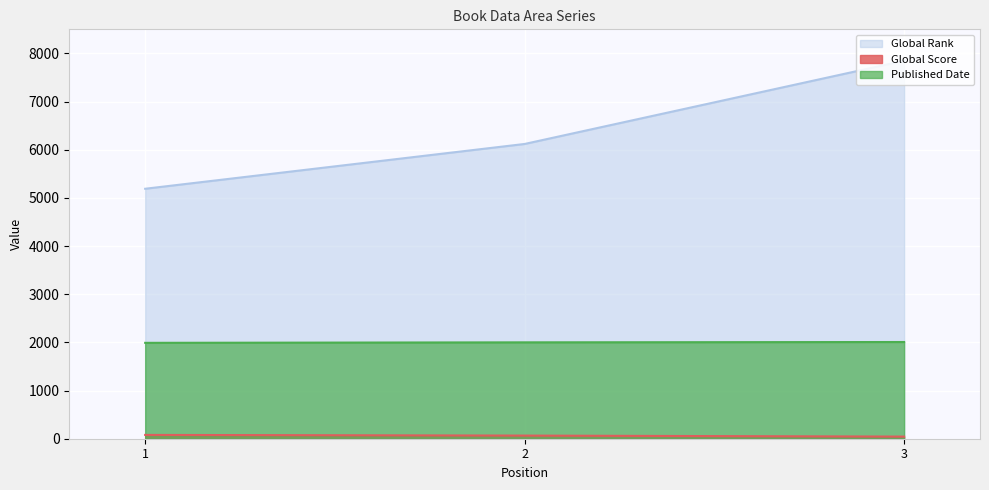

How many values in the Published Date series are below 2001?

1